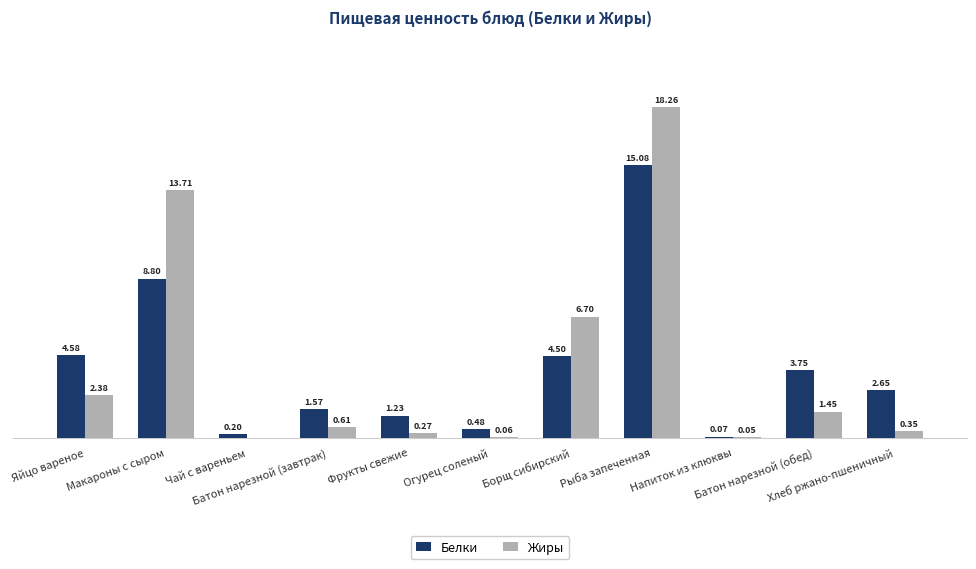

Which series has the largest total across all categories?

Жиры